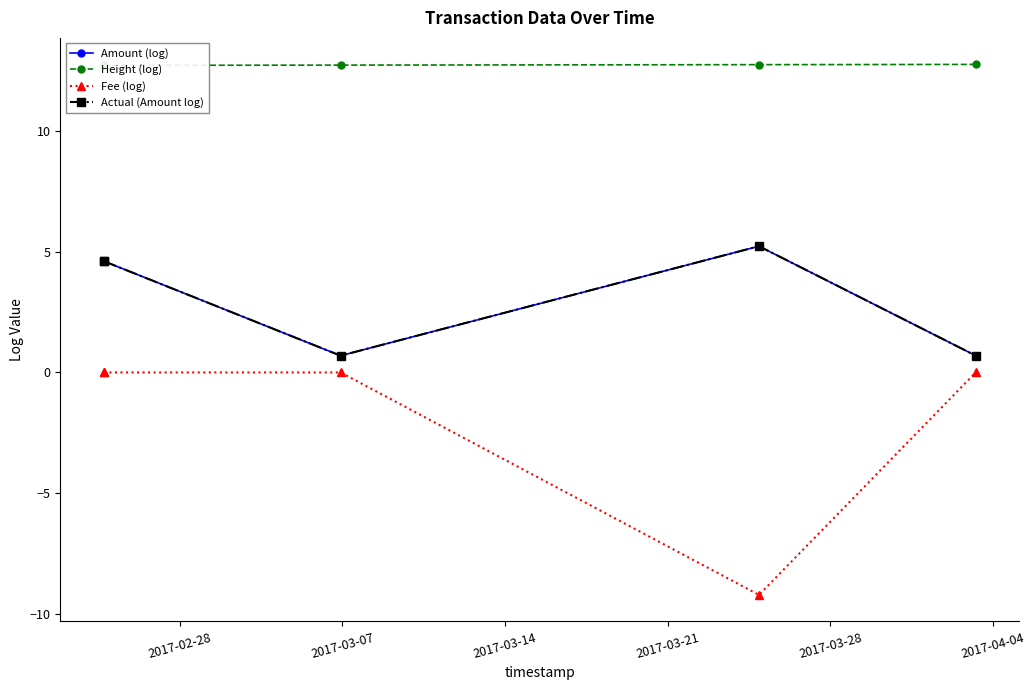

How many lines are shown in the chart?

4